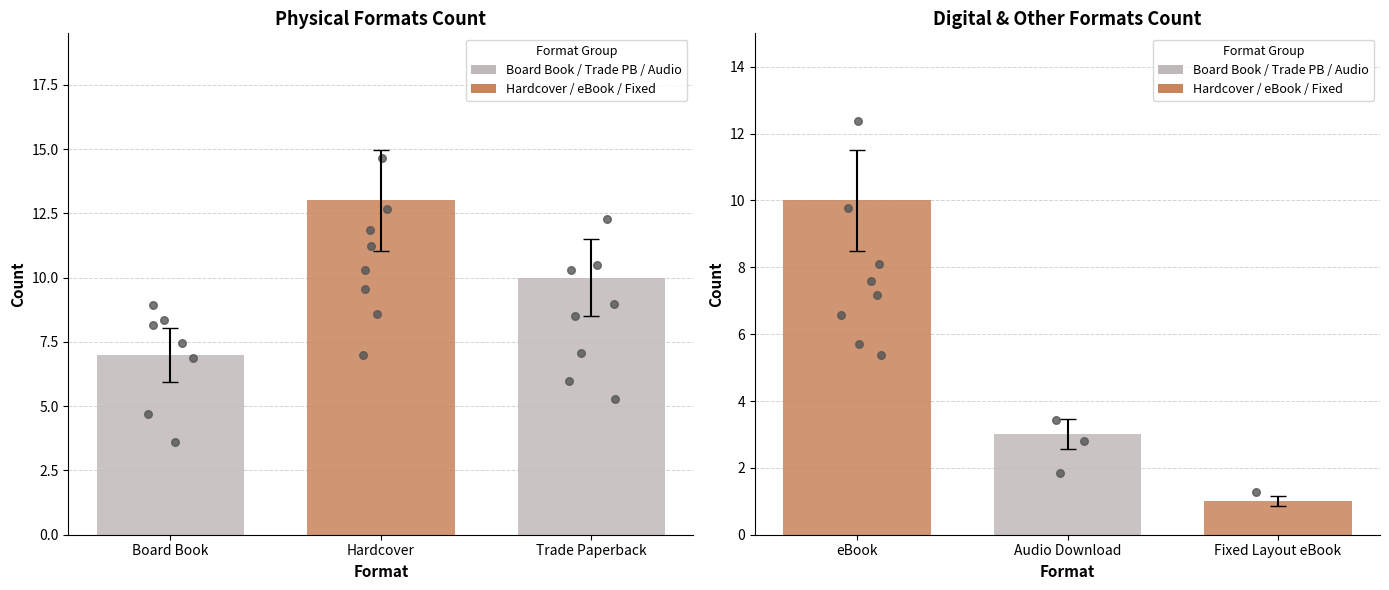

What is the change in value from Hardcover to Fixed Layout eBook?

-12